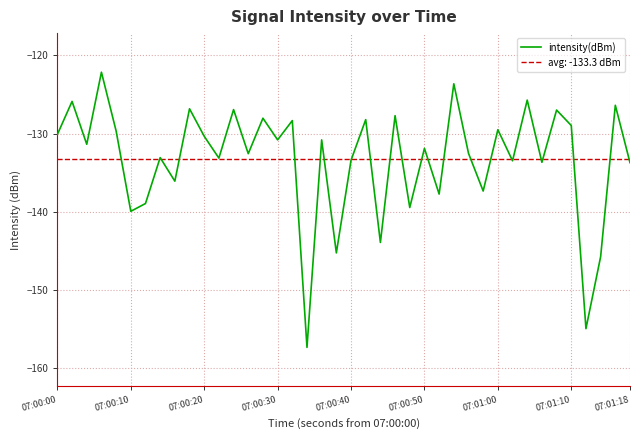

How many lines are shown in the chart?

1